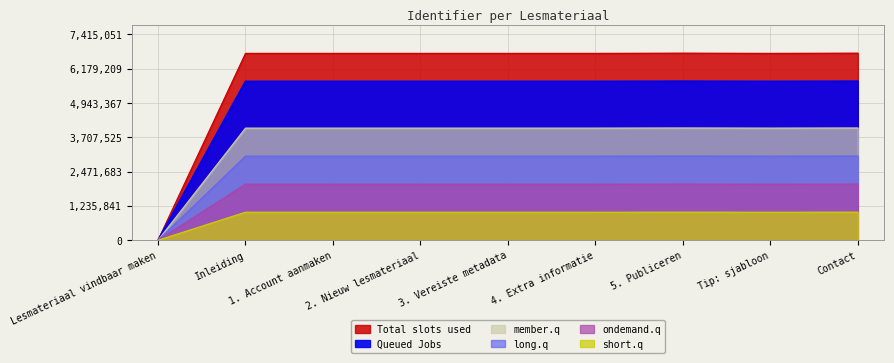

Which has a higher value, 2. Nieuw lesmateriaal or Inleiding?

2. Nieuw lesmateriaal